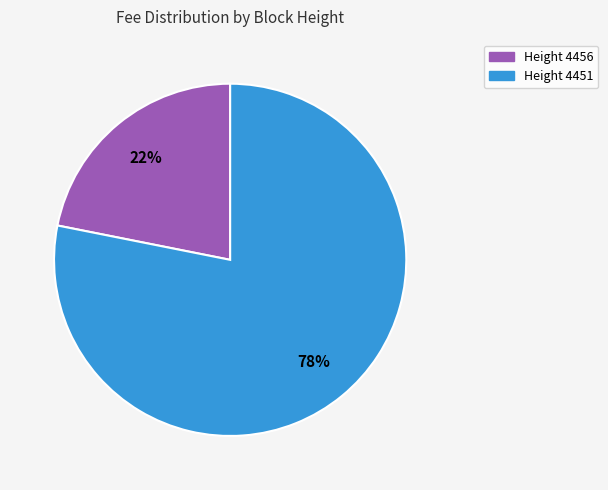

To the nearest percent, what is the average slice percentage?

50%